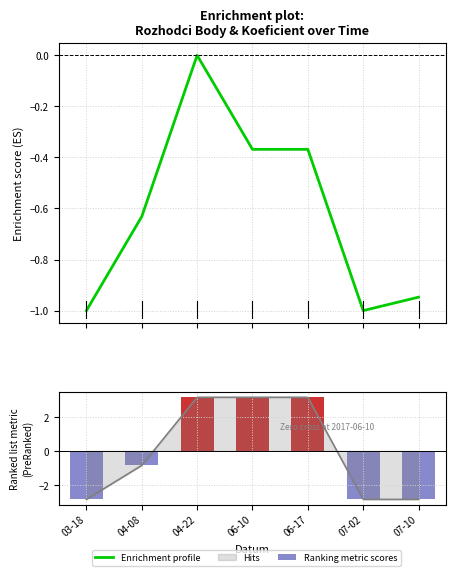

What is the maximum value shown in the chart?

3.1